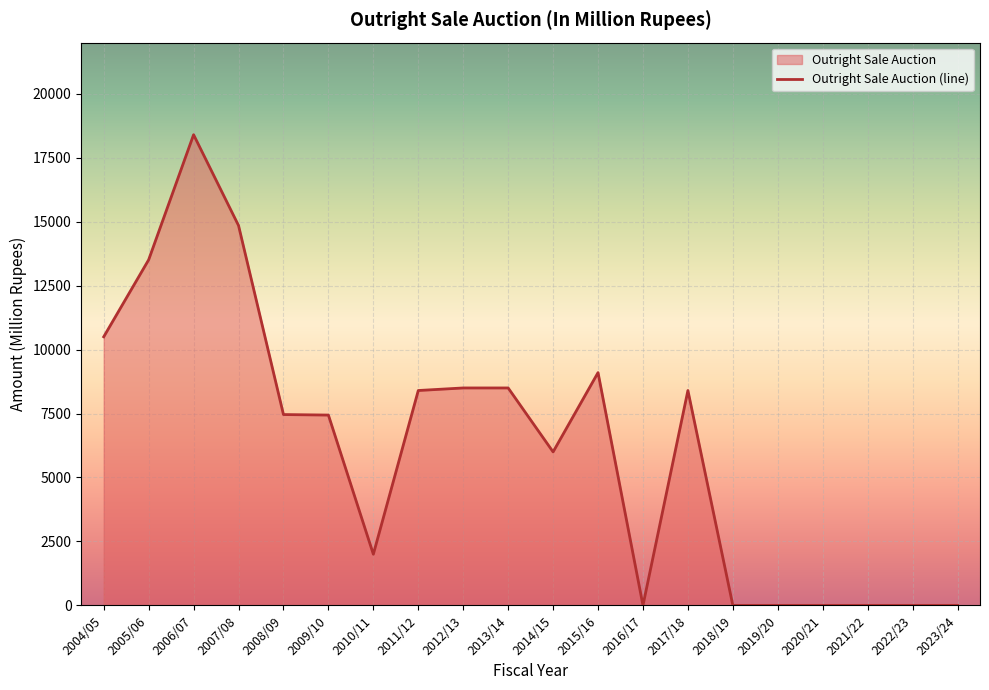

Which has a higher value, 2014/15 or 2020/21?

2014/15